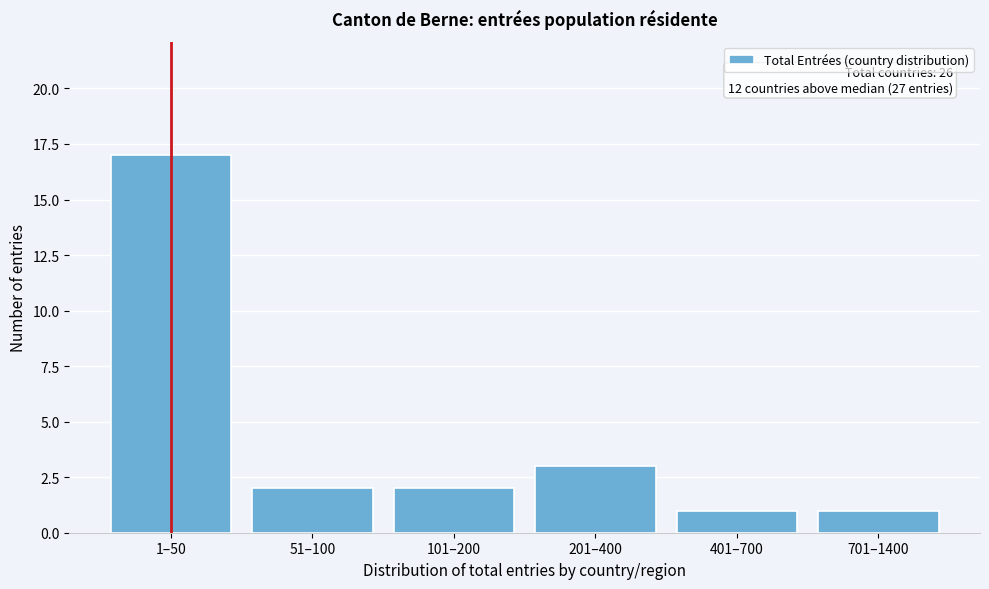

Reading right to left, transcribe all the data shown in this chart.

701–1400=1	401–700=1	201–400=3	101–200=2	51–100=2	1–50=17